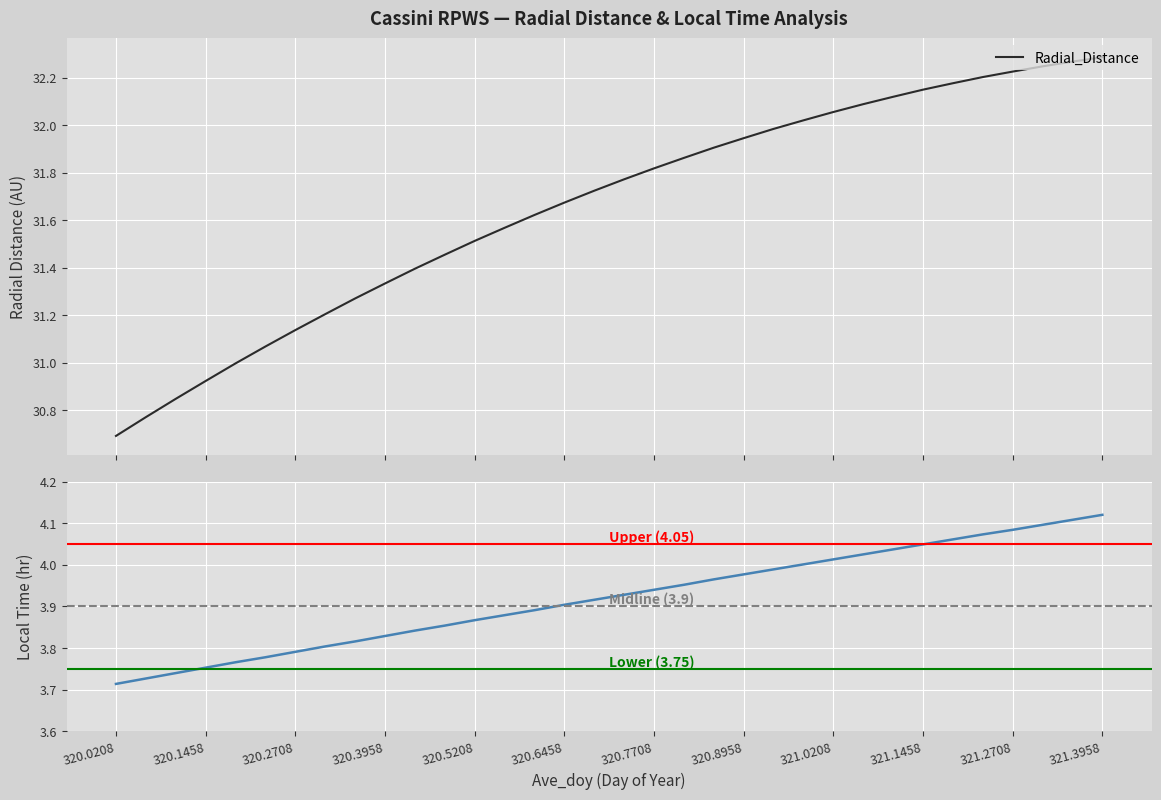

Reading left to right, list all the values displayed in this chart.

Radial_Distance: 30.7	30.8	30.8	30.9	31.0	31.1	31.1	31.2	31.3	31.3	31.4	31.5	31.5	31.6	31.6	31.7	31.7	31.8	31.8	31.9	31.9	31.9	32.0	32.0	32.1	32.1	32.1	32.1	32.2	32.2	32.2	32.2	32.3	32.3
Local_Time: 3.7	3.7	3.7	3.8	3.8	3.8	3.8	3.8	3.8	3.8	3.8	3.9	3.9	3.9	3.9	3.9	3.9	3.9	3.9	4.0	4.0	4.0	4.0	4.0	4.0	4.0	4.0	4.0	4.1	4.1	4.1	4.1	4.1	4.1